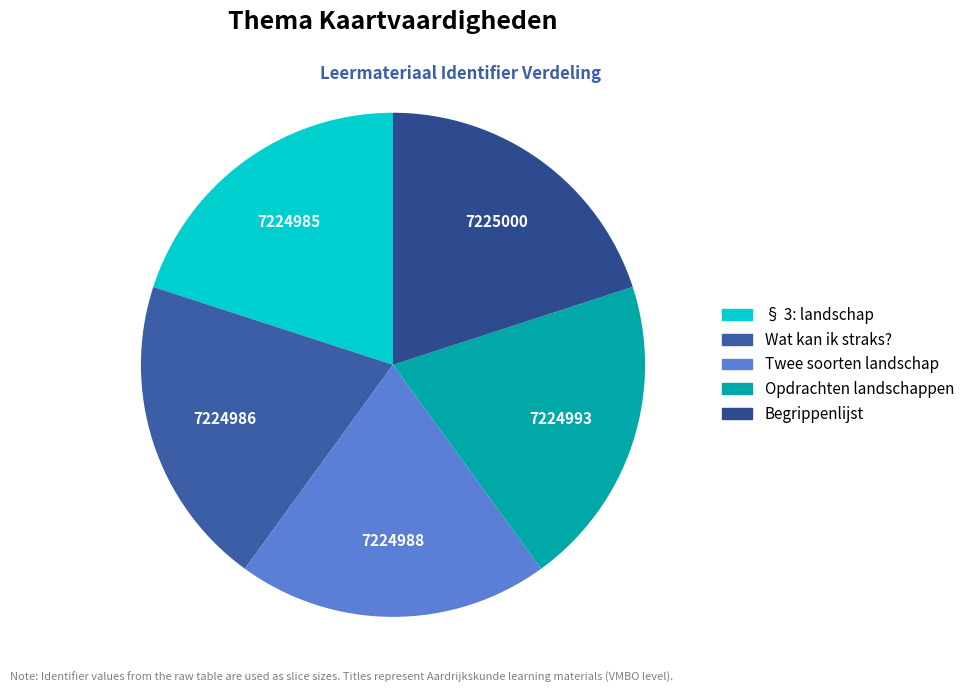

Between Twee soorten landschap and Opdrachten landschappen, which is larger?

Opdrachten landschappen